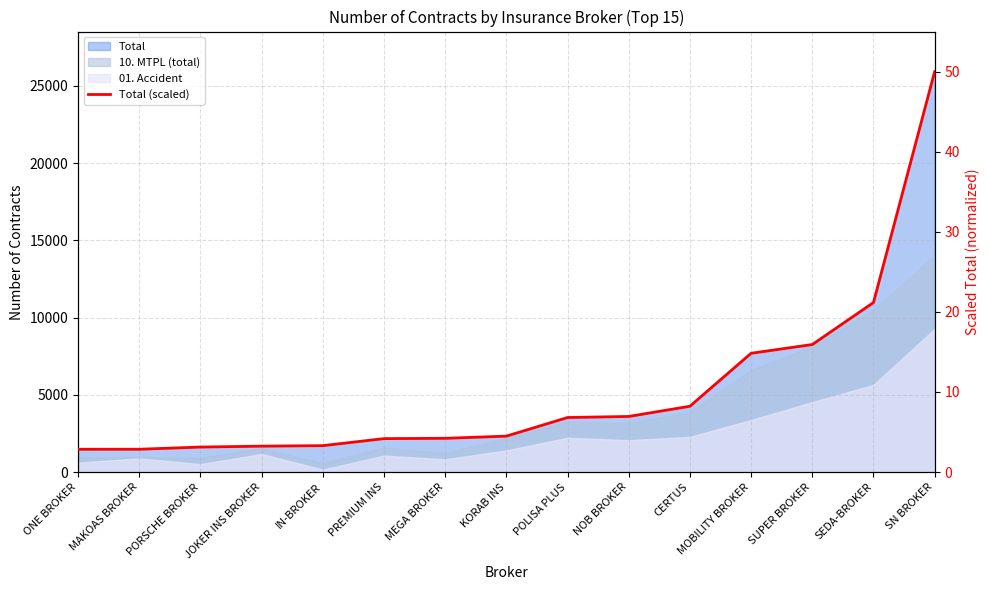

What is the difference between the second highest and second lowest values?

18.3